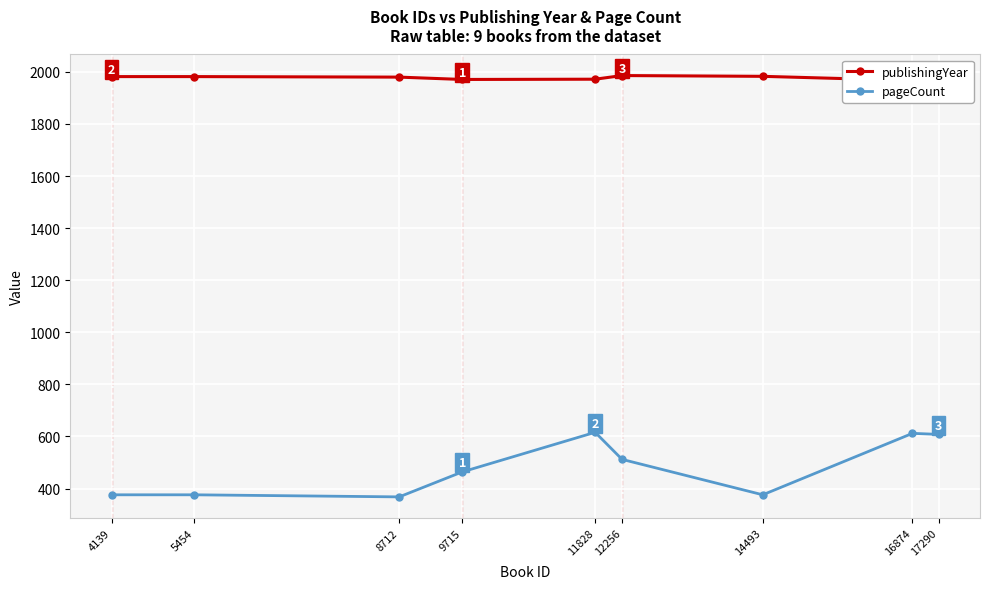

Reading right to left, what are all the values shown in this chart?

publishingYear: 1978	1967	1983	1986	1972	1971	1980	1982	1982
pageCount: 608	612	376	512	616	464	368	376	376